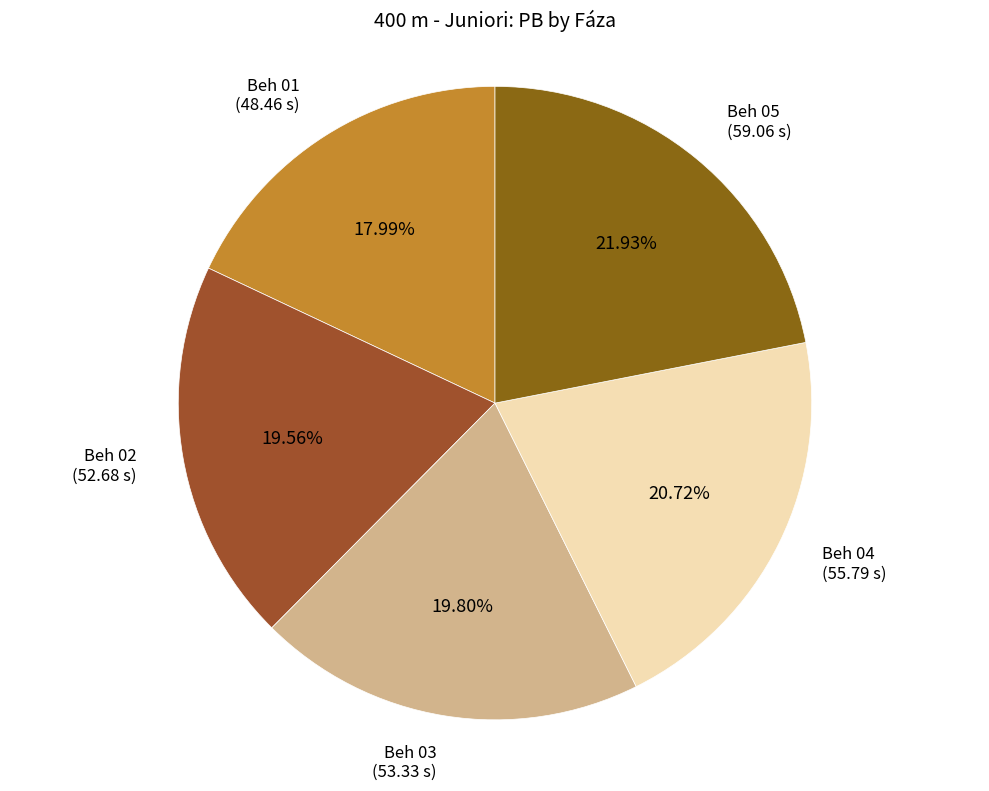

What percentage is the Beh 02 slice, to the nearest percent?

20%